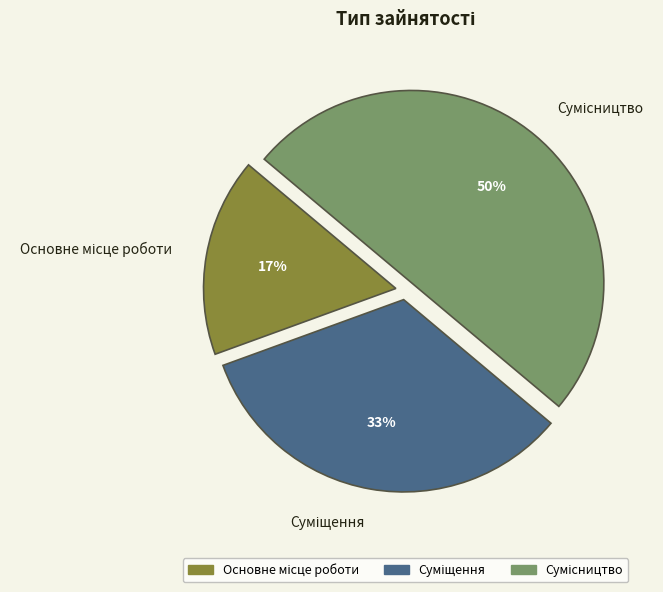

To the nearest percent, what is the average slice percentage?

33%